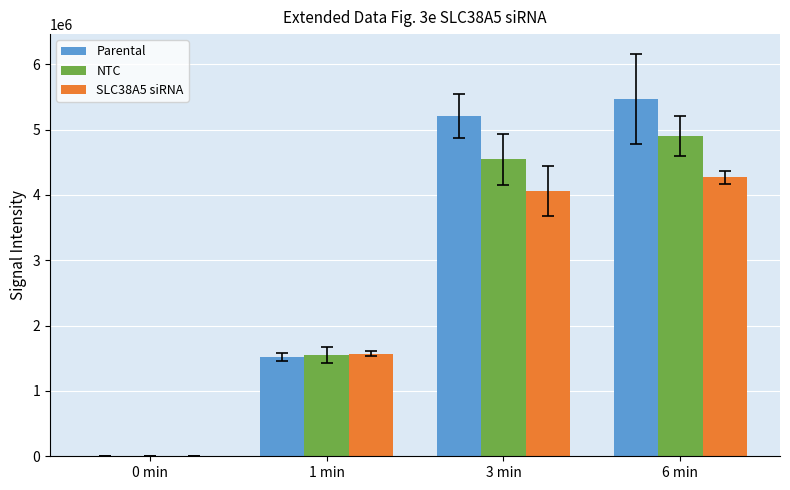

At which category is the sum across all series the highest?

6 min